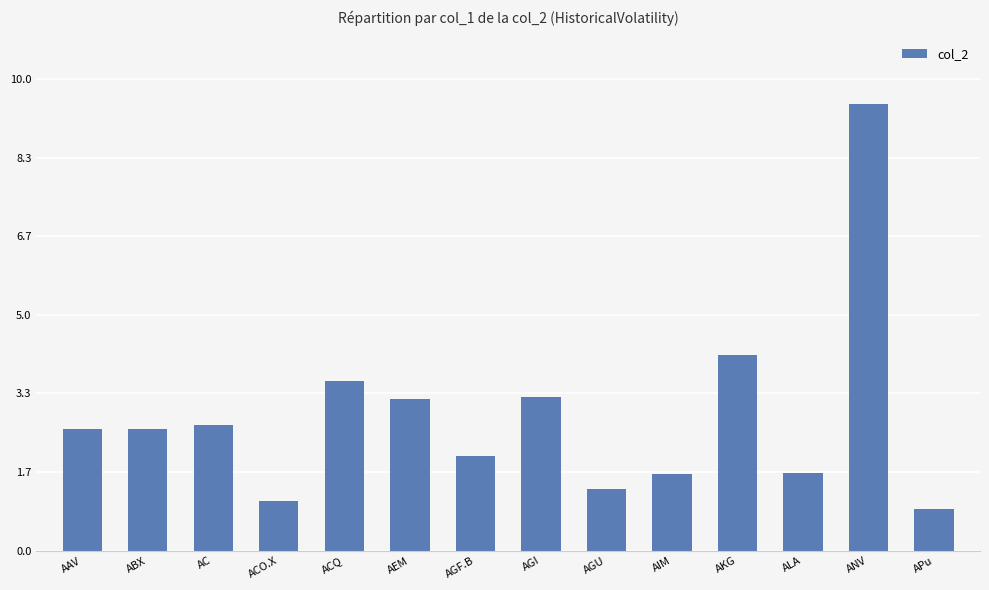

What is the change in value from AKG to ALA?

-2.5